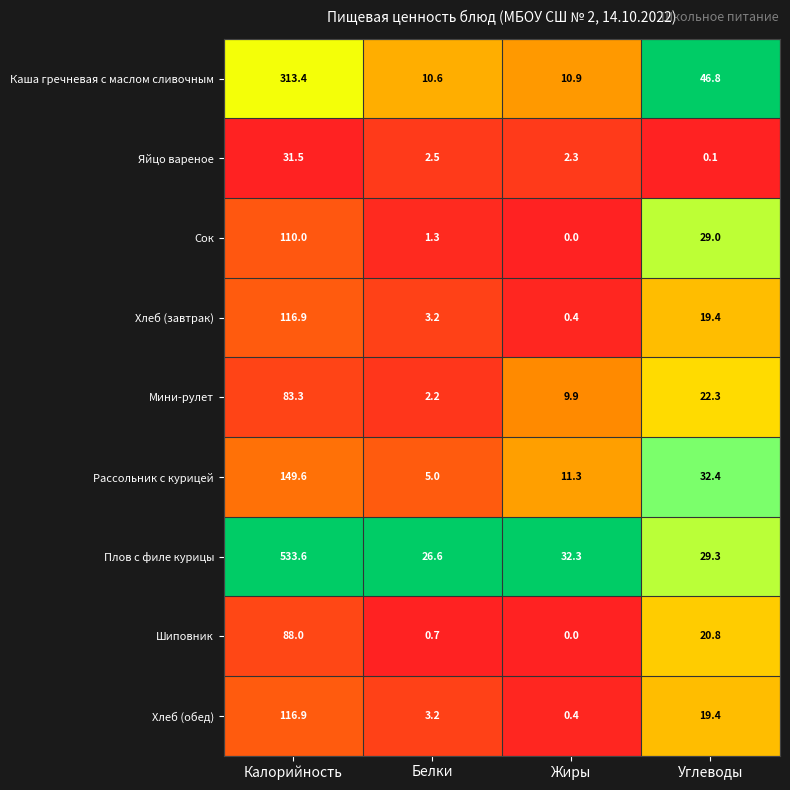

What is the difference between the second highest and minimum values in the Каша гречневая с маслом сливочным series?

36.2